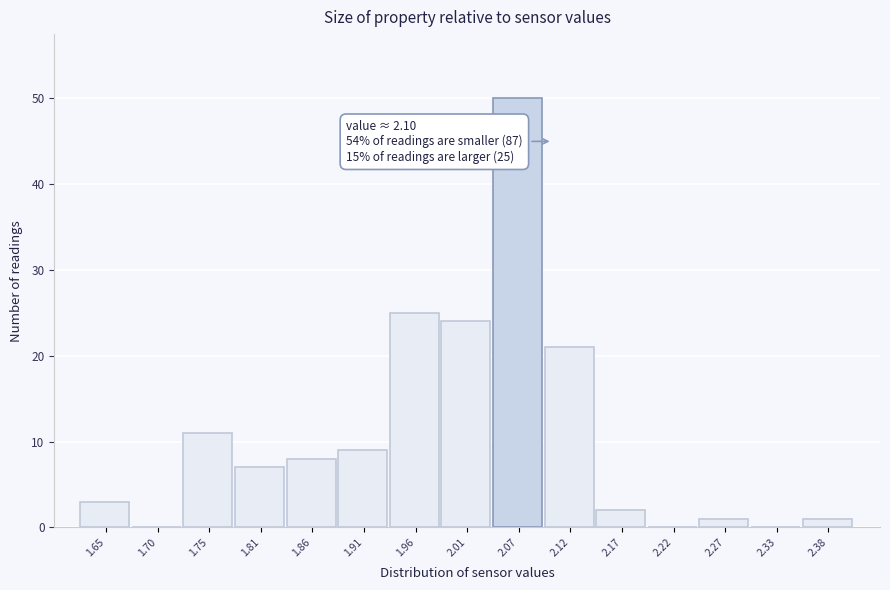

Reading right to left, extract all data points from this chart.

2.38=1	2.33=0	2.27=1	2.22=0	2.17=2	2.12=21	2.07=50	2.01=24	1.96=25	1.91=9	1.86=8	1.81=7	1.75=11	1.70=0	1.65=3